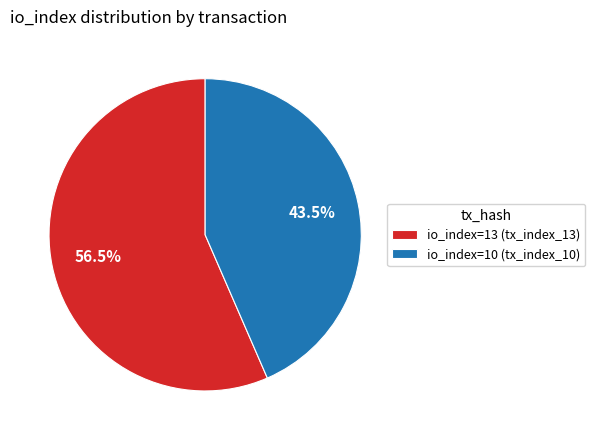

To the nearest percent, what is the average slice percentage?

50%